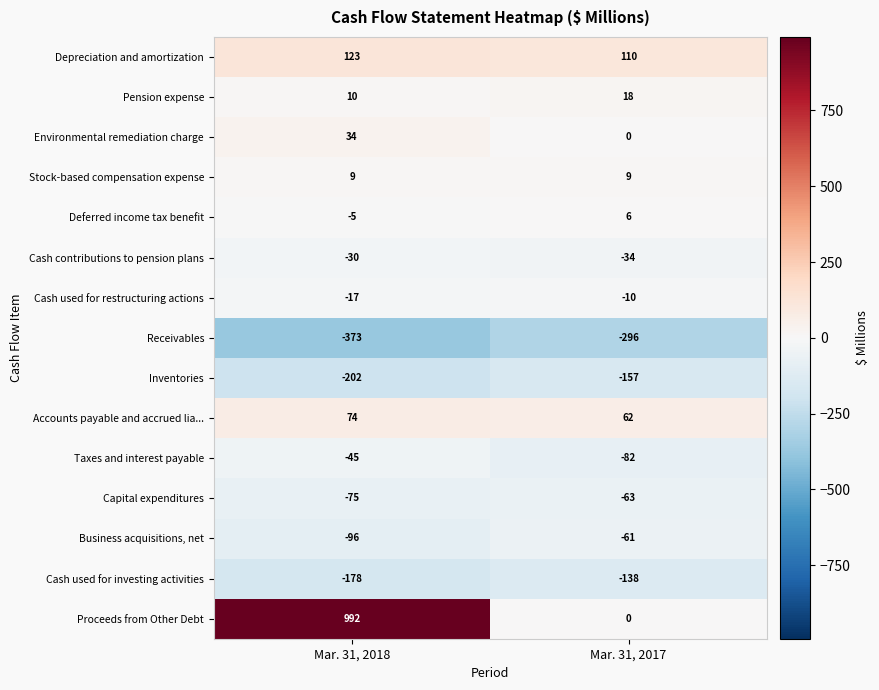

How many distinct data groups are displayed?

15